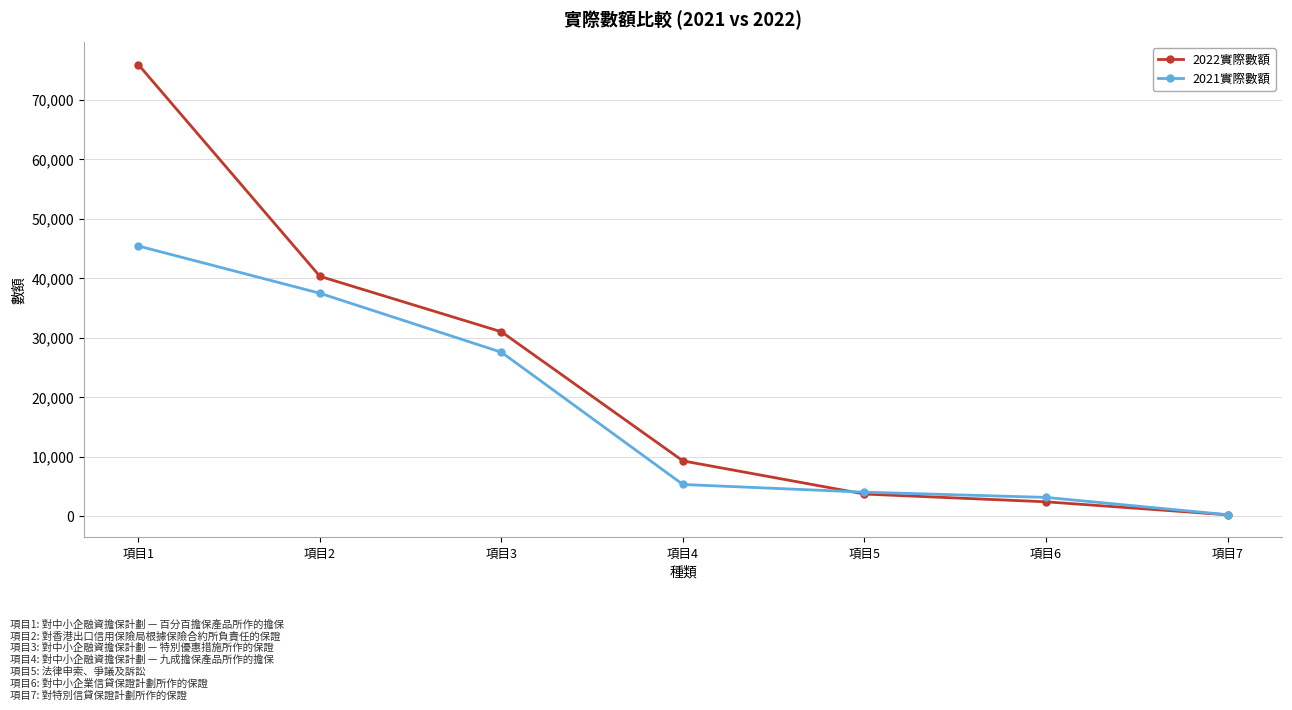

At how many categories does at least one series exceed 51637?

1